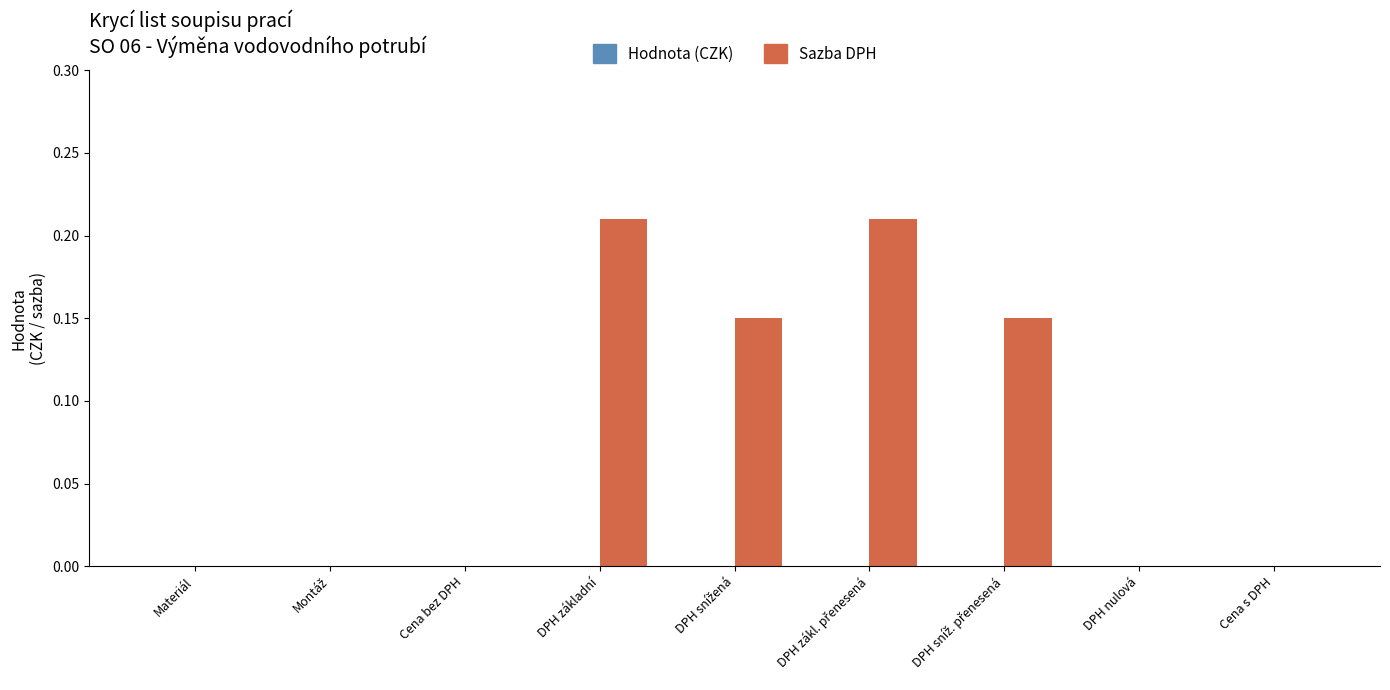

Which has a higher value, Cena s DPH or DPH základní?

DPH základní